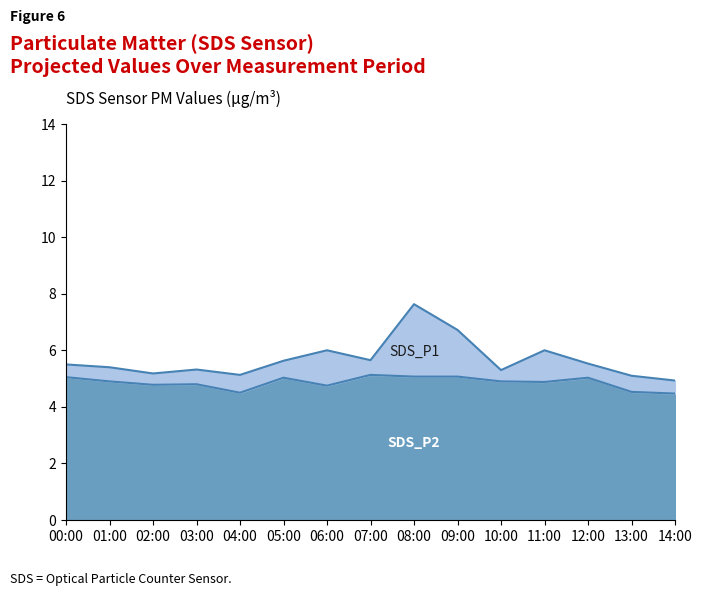

Reading left to right, transcribe all the data shown in this chart.

SDS_P1: 00:00=5.5	01:00=5.4	02:00=5.2	03:00=5.3	04:00=5.1	05:00=5.6	06:00=6.0	07:00=5.7	08:00=7.6	09:00=6.7	10:00=5.3	11:00=6.0	12:00=5.5	13:00=5.1	14:00=4.9
SDS_P2: 00:00=5.0	01:00=4.9	02:00=4.8	03:00=4.8	04:00=4.5	05:00=5.0	06:00=4.8	07:00=5.1	08:00=5.1	09:00=5.1	10:00=4.9	11:00=4.9	12:00=5.0	13:00=4.5	14:00=4.5